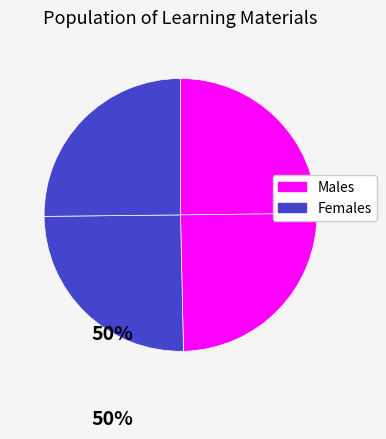

Is there any slice that represents more than half of the pie?

No